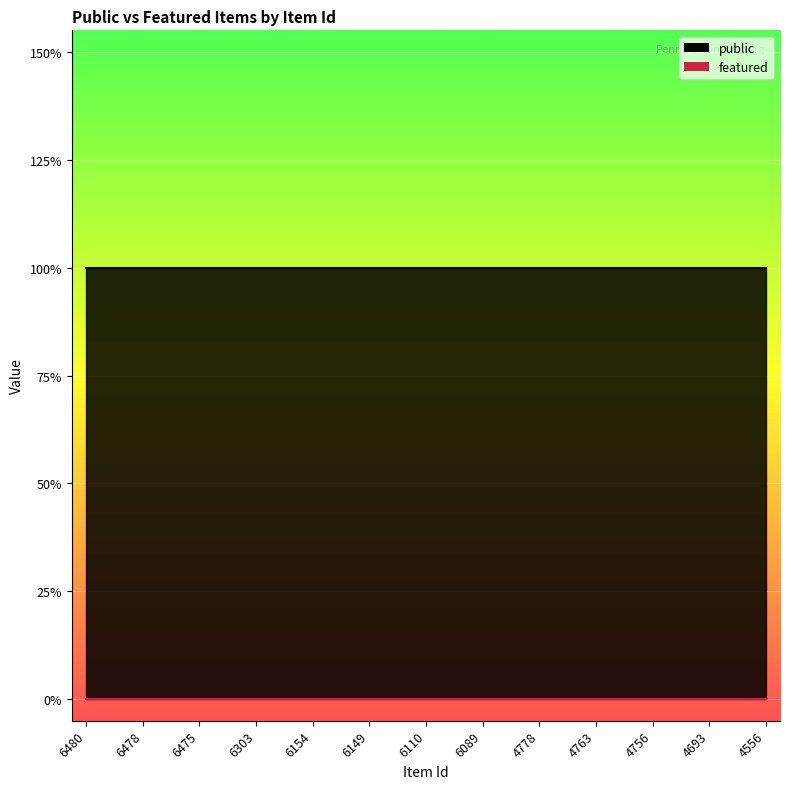

Which category has the highest value in the featured series?

6480